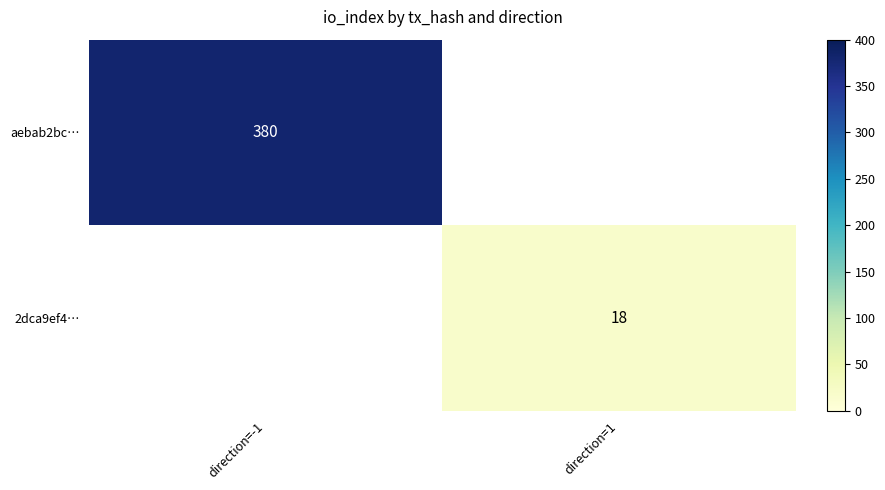

Is the value of 2dca9ef4… at direction=1 greater than the value of aebab2bc… at direction=-1?

No